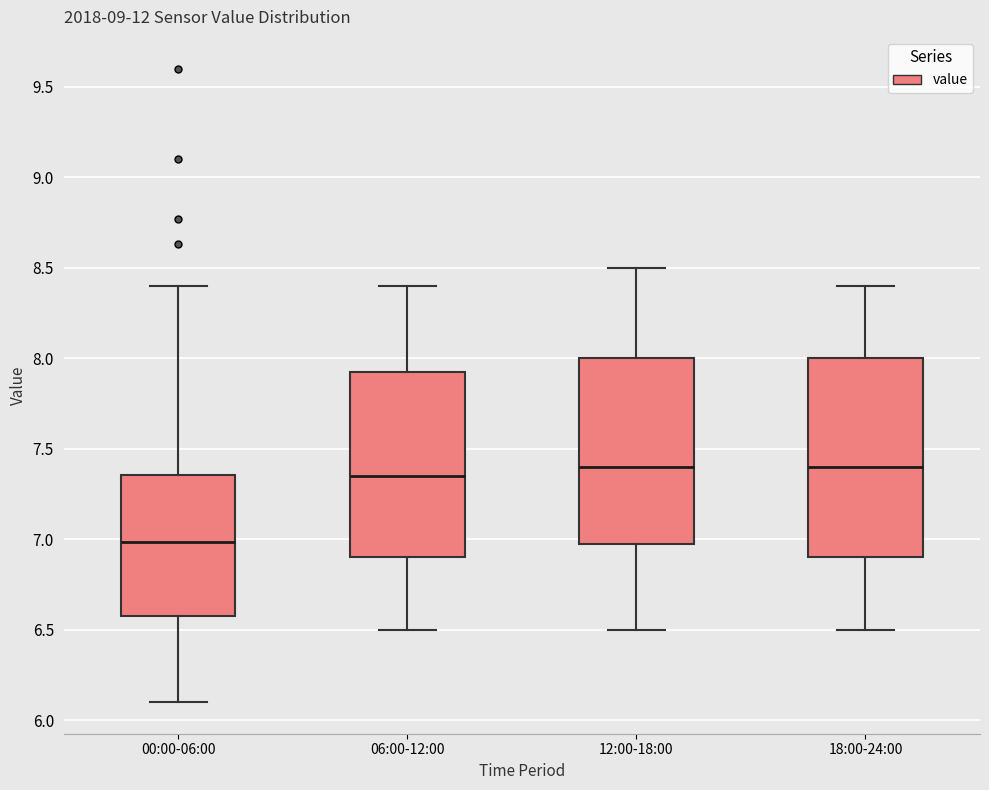

Which box is the tallest, from its lower edge to its upper edge?

18:00-24:00